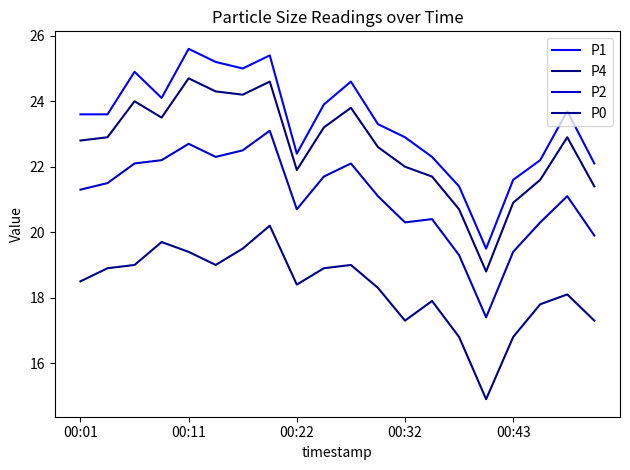

Where does the P1 series first go above 23?

00:01